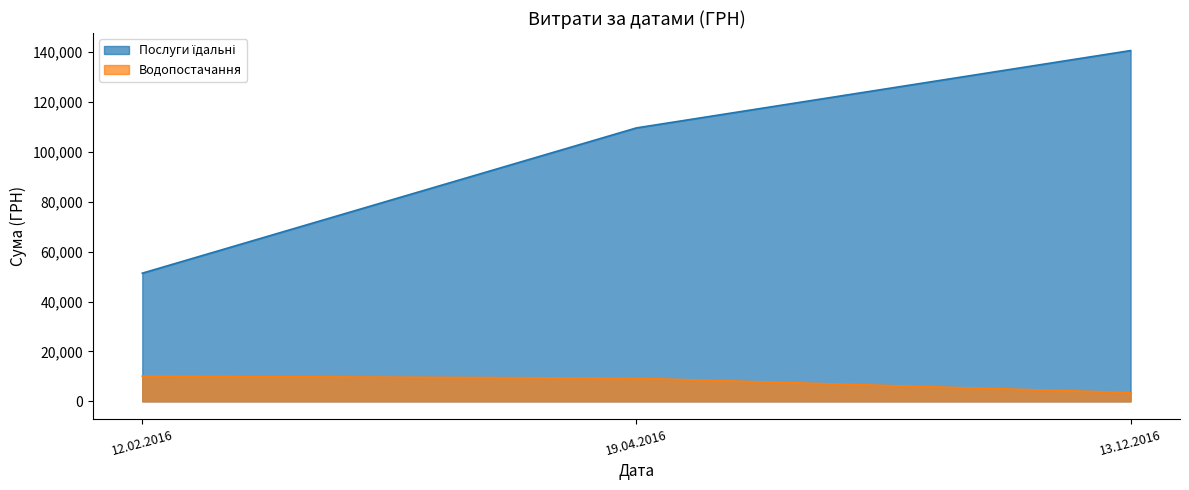

The value of Послуги їдальні at 13.12.2016 is 206299.9. True or false?

False